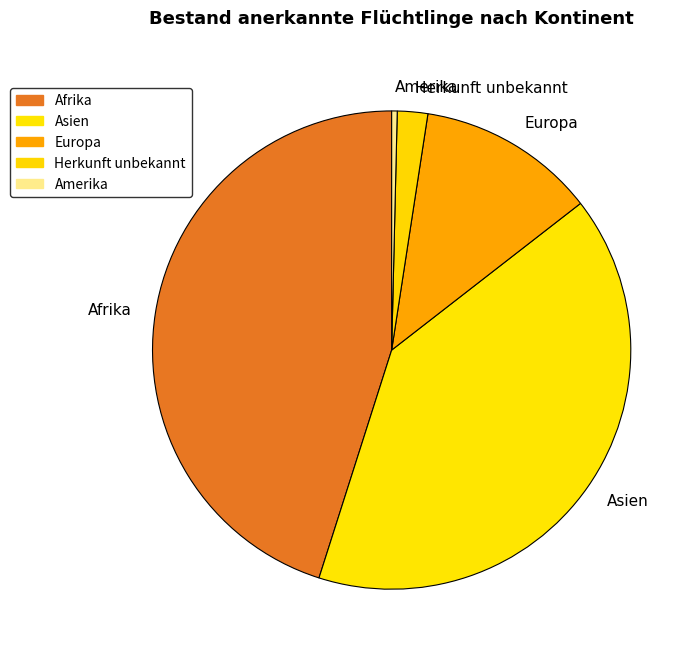

How many slices are in this pie chart?

5